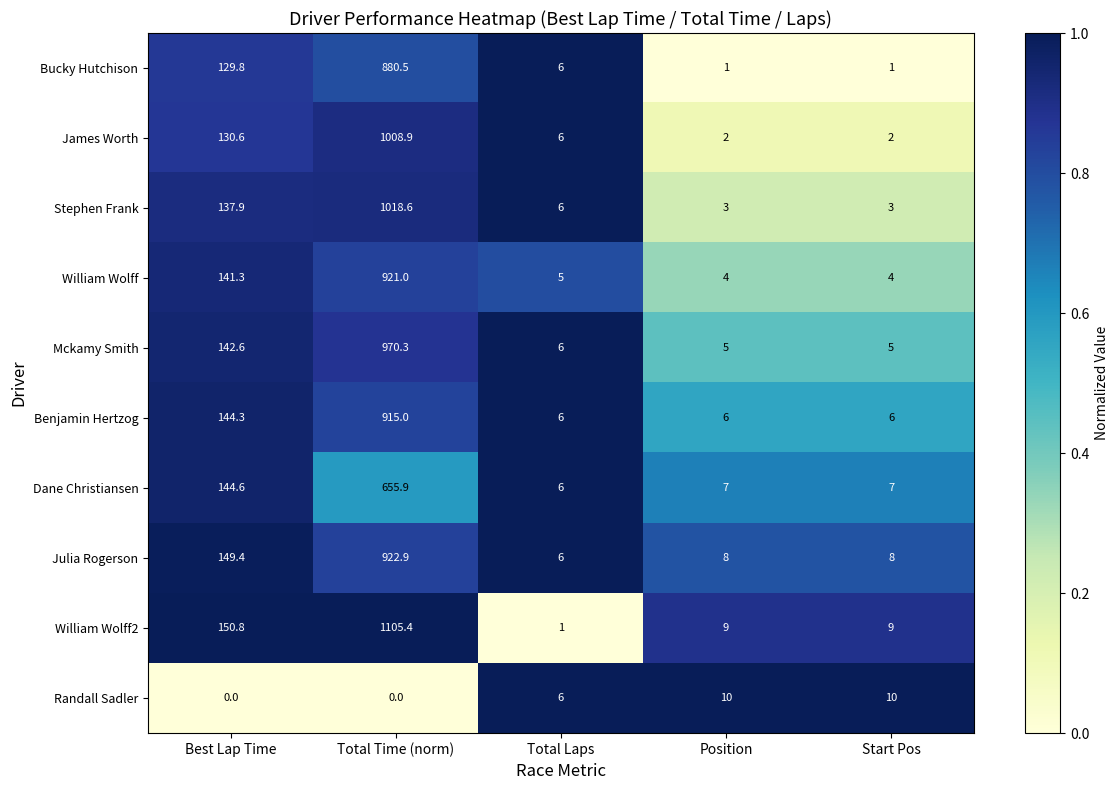

What is the difference between the Julia Rogerson values at Start Pos and Total Time (norm)?

914.9